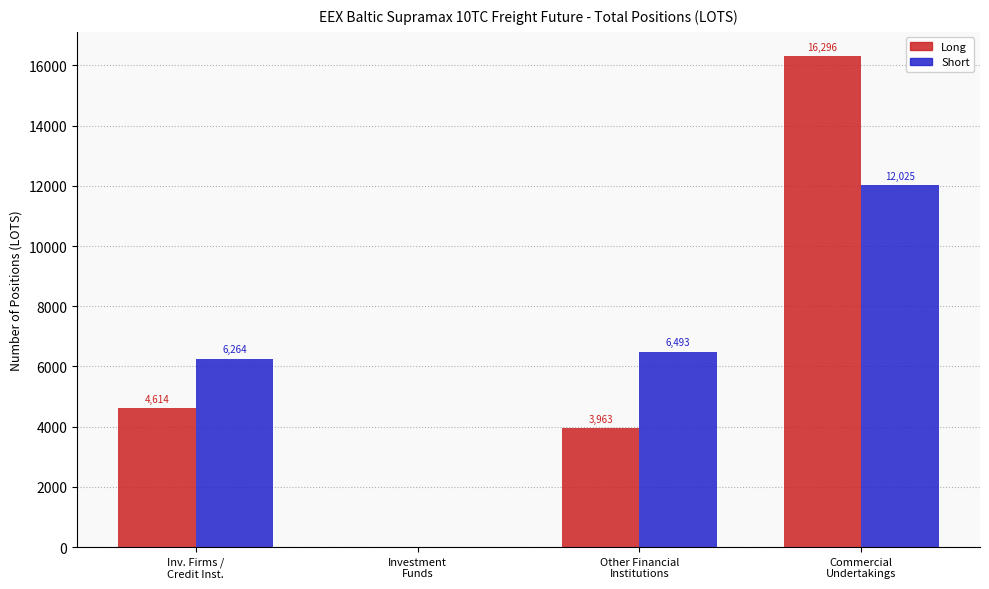

Where is Long nearest to the value 8148?

Inv. Firms /
Credit Inst.